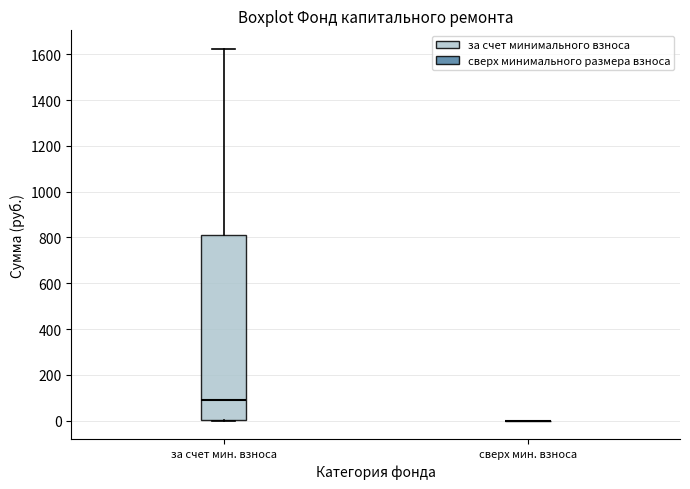

Reading left to right, transcribe this box plot: for each box, give where its median line is, the range the box spans, and where its two whiskers end, as read against the y-axis. The values are not printed on the chart, so give them approximately, as read against the axis.

за счет мин. взноса: median 100, box 0 to 820, whiskers 0 to 1620
сверх мин. взноса: box collapsed to a line at 0, whiskers 0 to 0